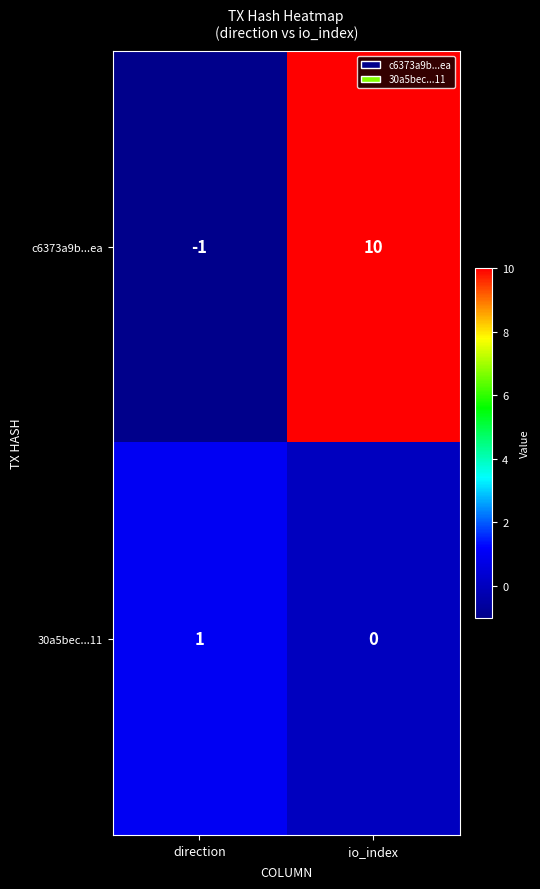

What is the sum of all c6373a9b...ea values?

9